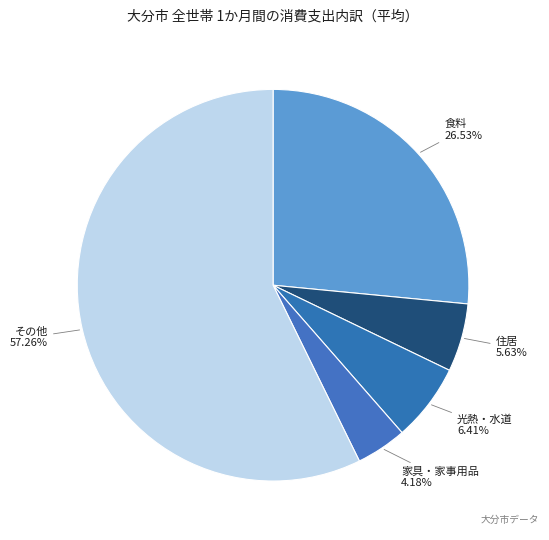

How many segments does this pie chart have?

5